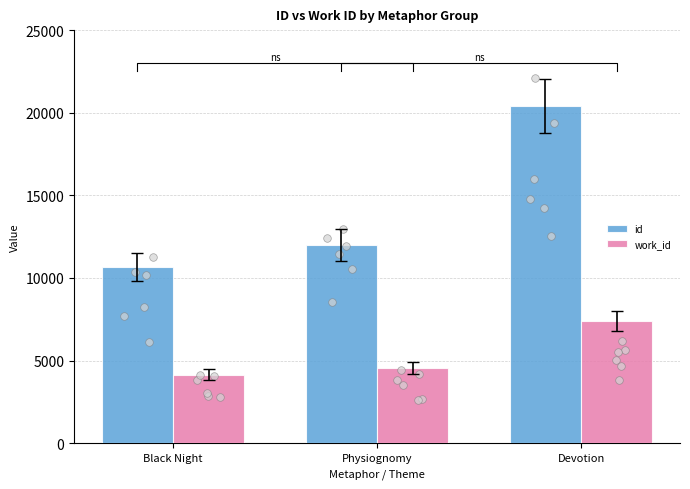

Is the value of id at Black Night greater than the value of work_id at Devotion?

Yes